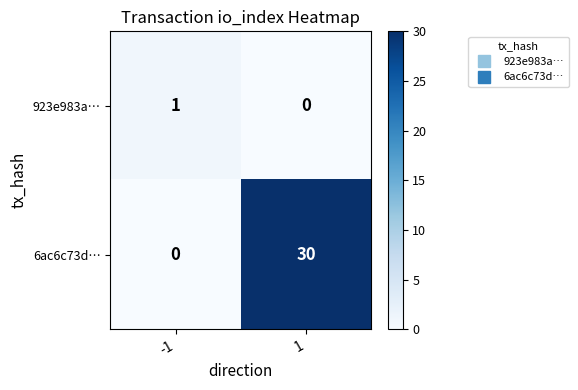

True or false: 923e983a… has a value of 1 at -1.

True